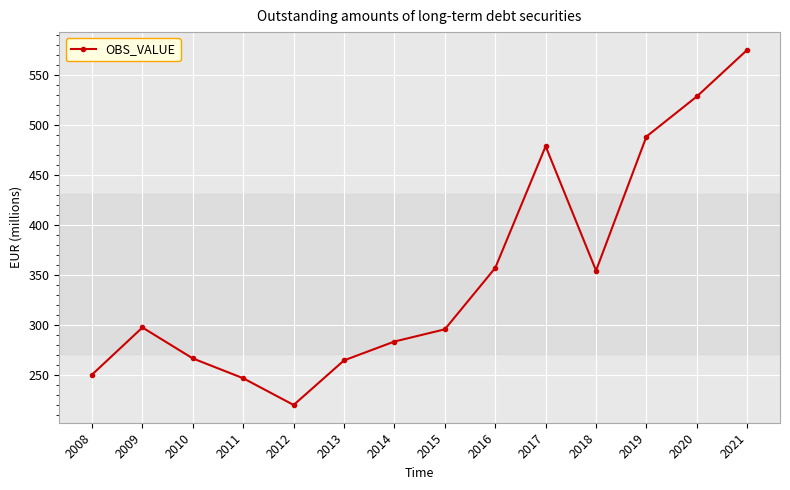

What is the smallest value displayed?

220.1